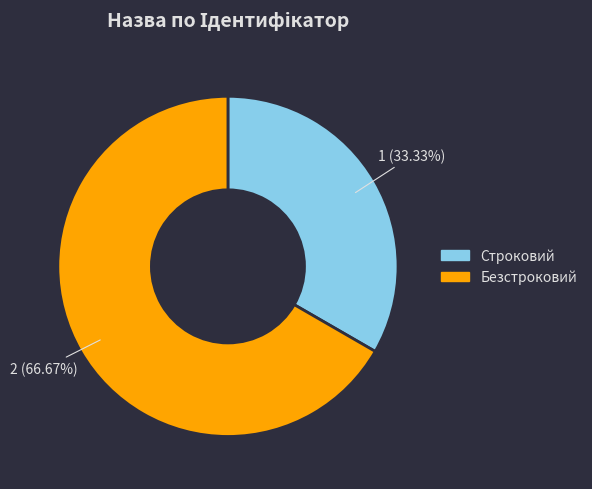

What is the ratio of the value at Строковий to the value at Безстроковий?

0.5